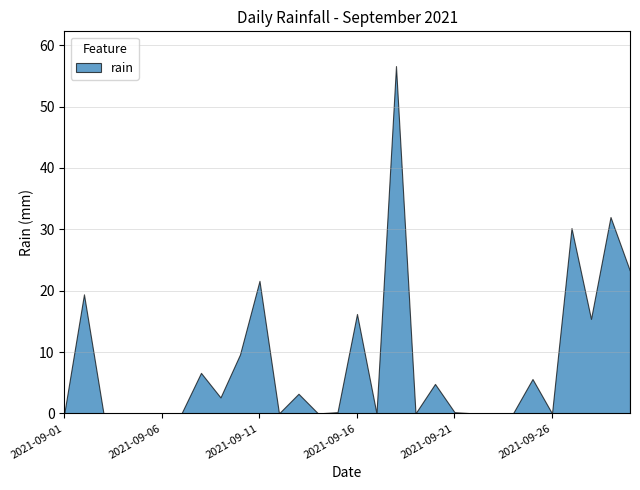

Reading left to right, what are all the values shown in this chart?

2021-09-01=0.2	2021-09-02=19.4	2021-09-03=0.0	2021-09-04=0.0	2021-09-05=0.0	2021-09-06=0.0	2021-09-07=0.0	2021-09-08=6.6	2021-09-09=2.6	2021-09-10=9.6	2021-09-11=21.6	2021-09-12=0.0	2021-09-13=3.2	2021-09-14=0.0	2021-09-15=0.2	2021-09-16=16.2	2021-09-17=0.0	2021-09-18=56.6	2021-09-19=0.0	2021-09-20=4.8	2021-09-21=0.2	2021-09-22=0.0	2021-09-23=0.0	2021-09-24=0.0	2021-09-25=5.6	2021-09-26=0.0	2021-09-27=30.2	2021-09-28=15.4	2021-09-29=32.0	2021-09-30=23.2